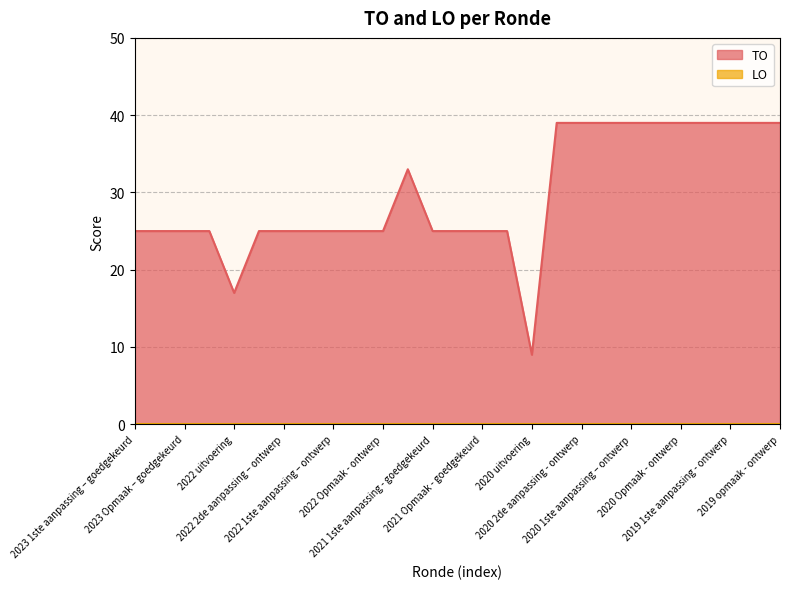

What is the maximum value shown in the chart?

39